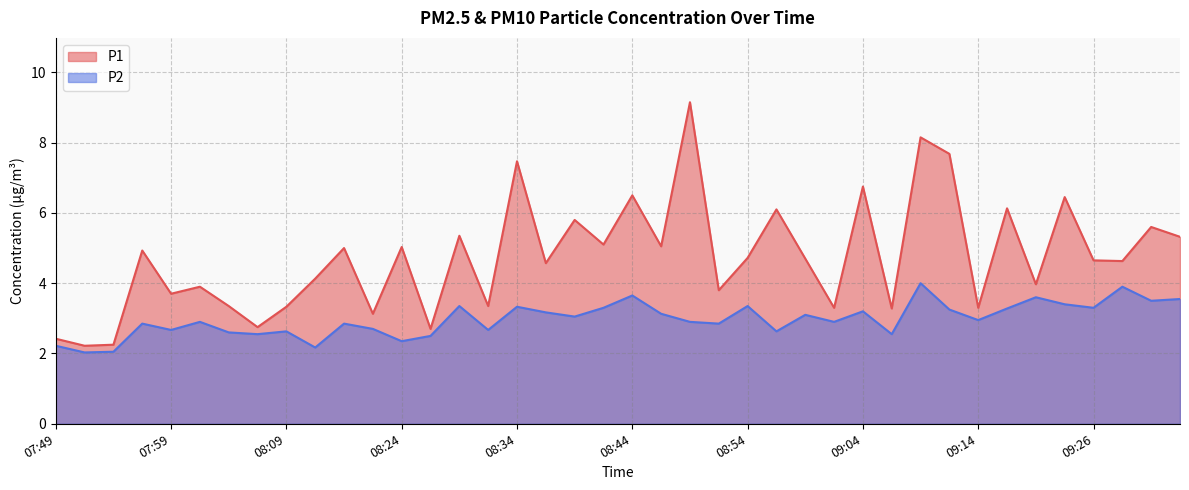

Reading left to right, what are all the values shown in this chart?

P1: 2.4	2.2	2.2	4.9	3.7	3.9	3.4	2.8	3.3	4.1	5.0	3.1	5.0	2.7	5.3	3.4	7.5	4.6	5.8	5.1	6.5	5.0	9.2	3.8	4.7	6.1	4.7	3.3	6.8	3.3	8.2	7.7	3.3	6.1	4.0	6.5	4.7	4.6	5.6	5.3
P2: 2.2	2.0	2.0	2.9	2.7	2.9	2.6	2.5	2.6	2.2	2.9	2.7	2.4	2.5	3.4	2.7	3.3	3.2	3.0	3.3	3.6	3.1	2.9	2.9	3.4	2.6	3.1	2.9	3.2	2.5	4.0	3.2	3.0	3.3	3.6	3.4	3.3	3.9	3.5	3.5